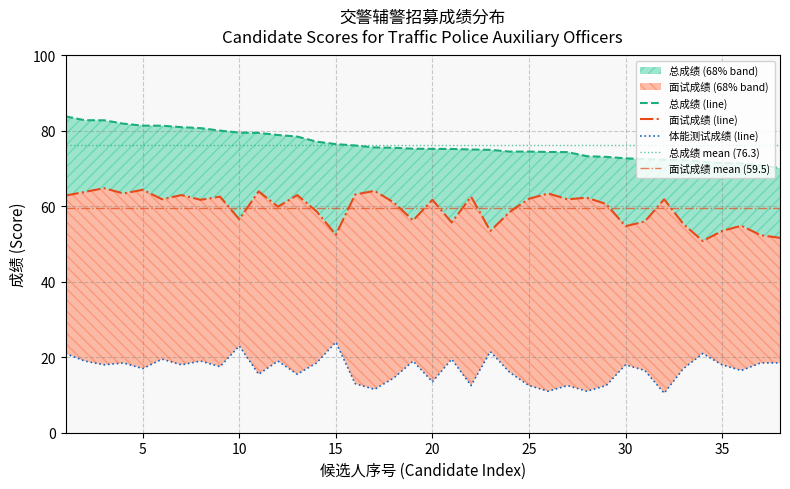

How many data points in 总成绩 are less than 75?

16